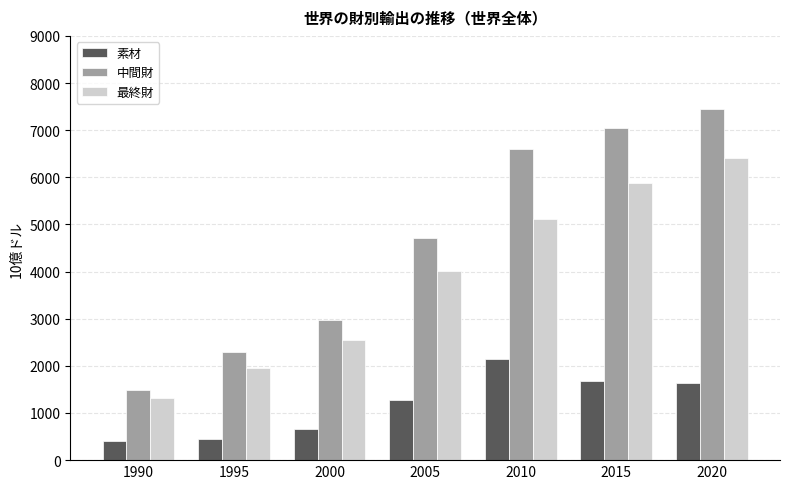

What is the highest value of the 最終財 series?

6419